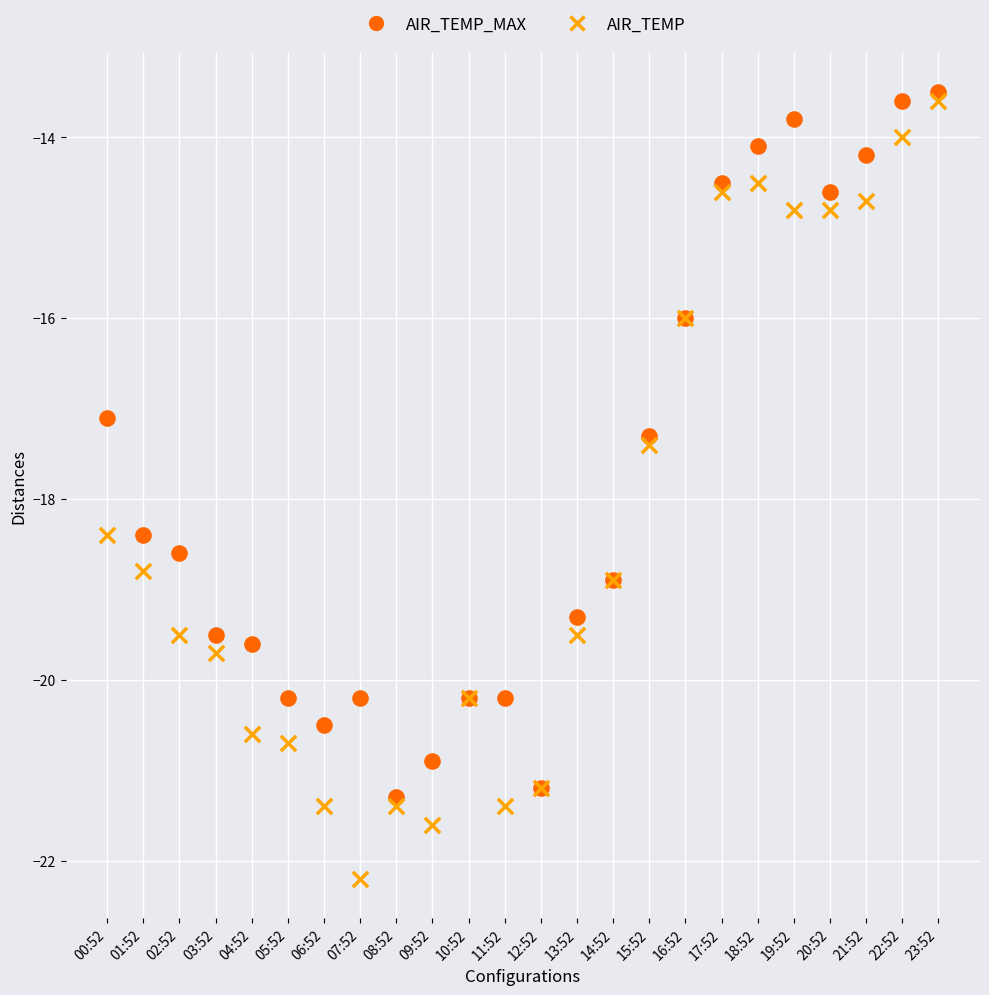

Which series reaches the maximum Y coordinate?

AIR_TEMP_MAX